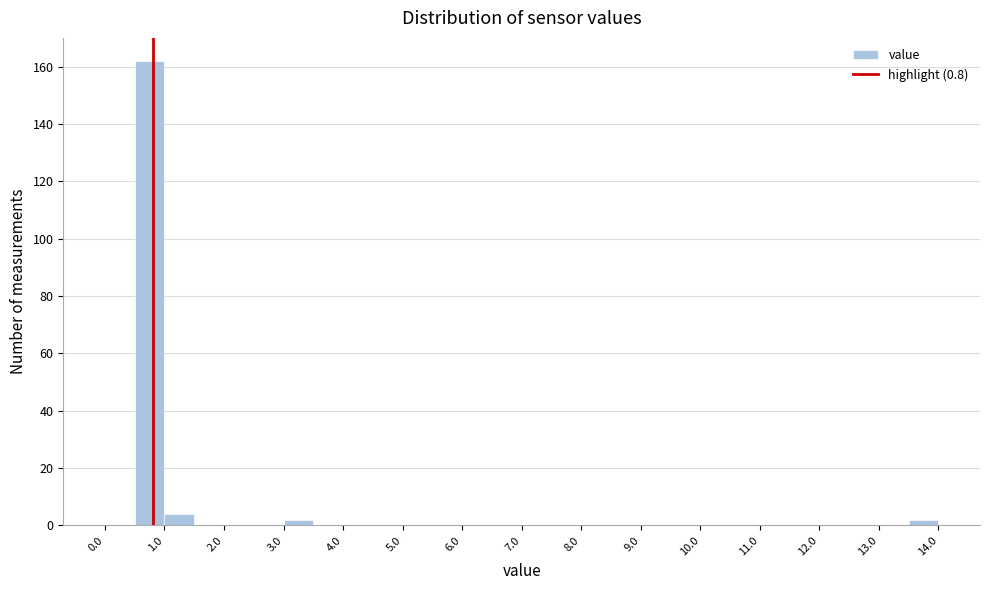

Over which range of the x-axis is the bar tallest?

0.5 to 1.0